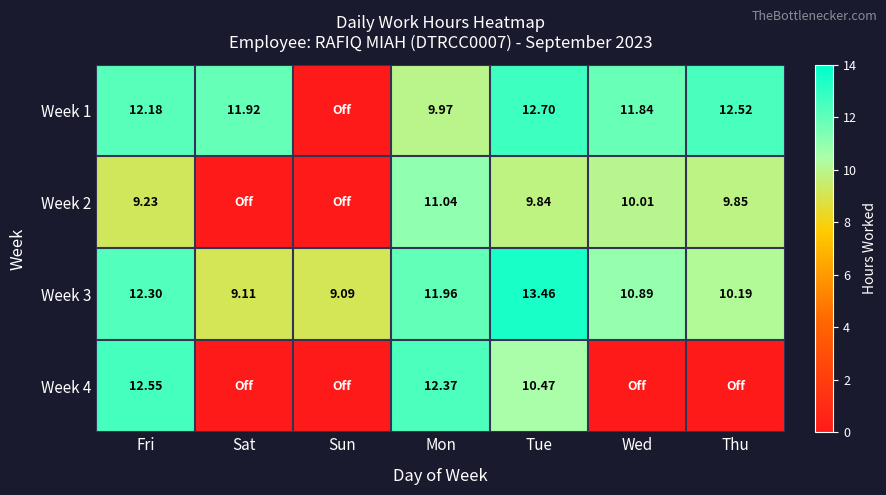

How many values in the Week 3 series exceed 10?

5